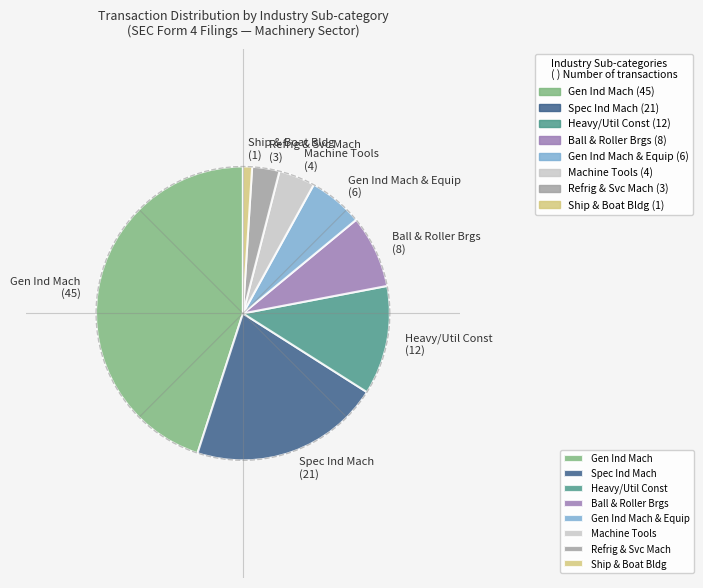

What is the smallest slice in the pie chart?

Ship & Boat Building